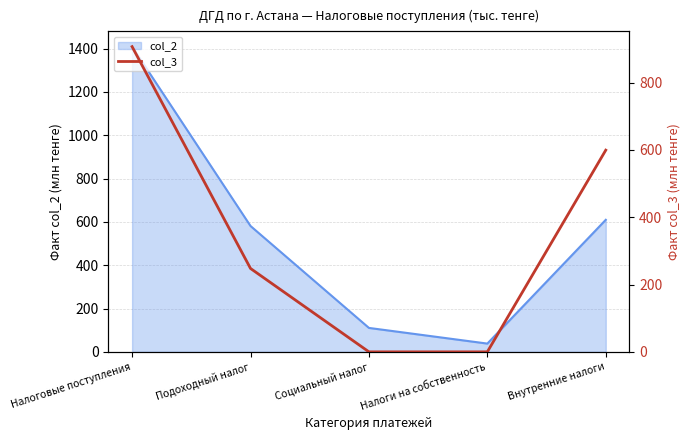

True or false: the data shows 103.1 at Подоходный налог.

False